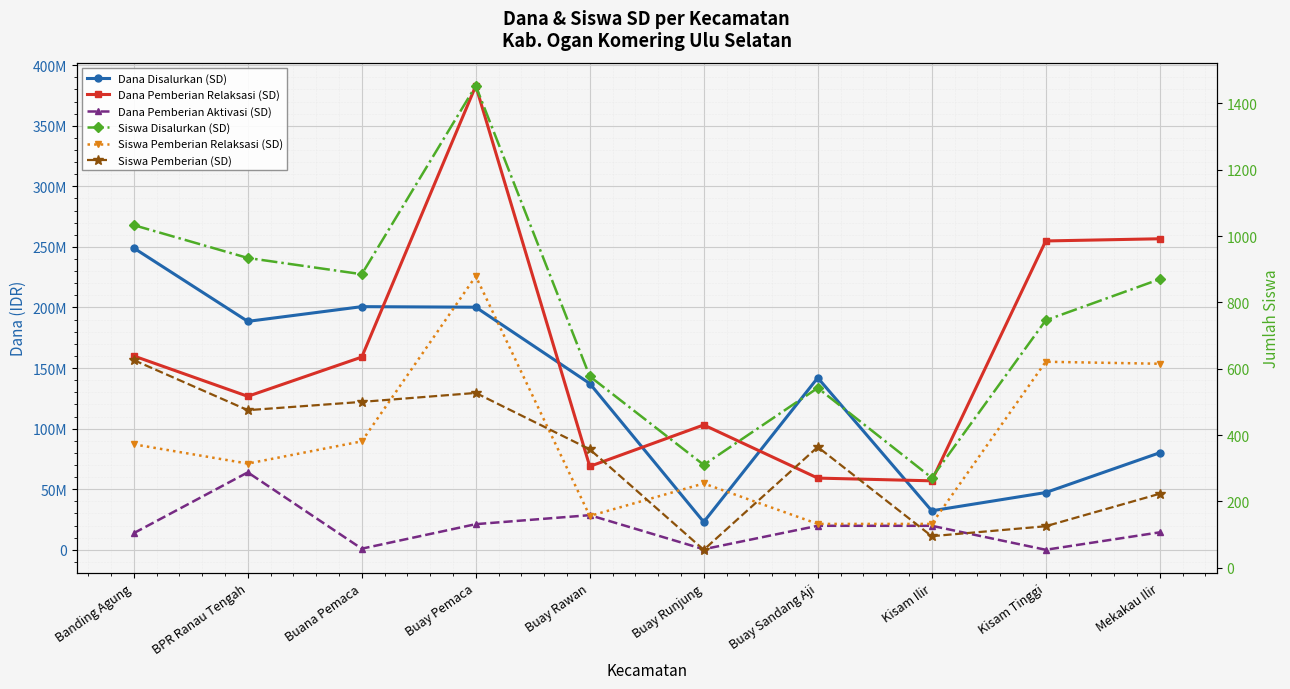

True or false: Dana Pemberian Aktivasi (SD) and Dana Disalurkan (SD) intersect in this chart.

False